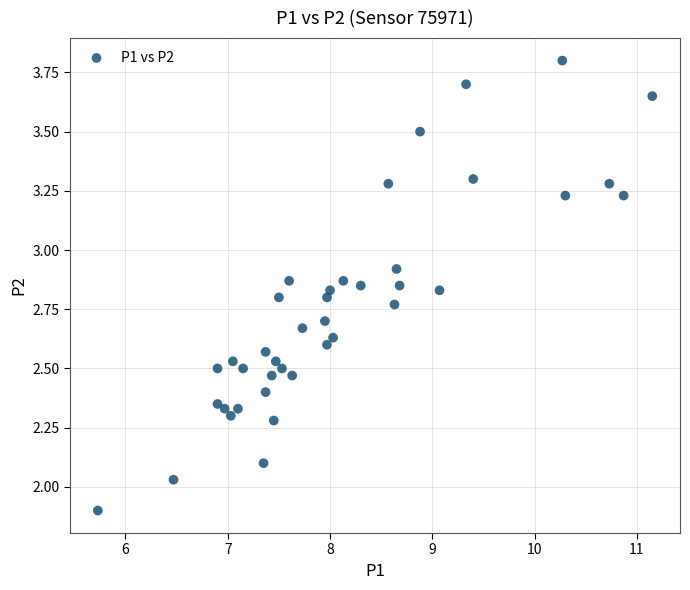

What is the range of Y values (max minus min)?

1.9